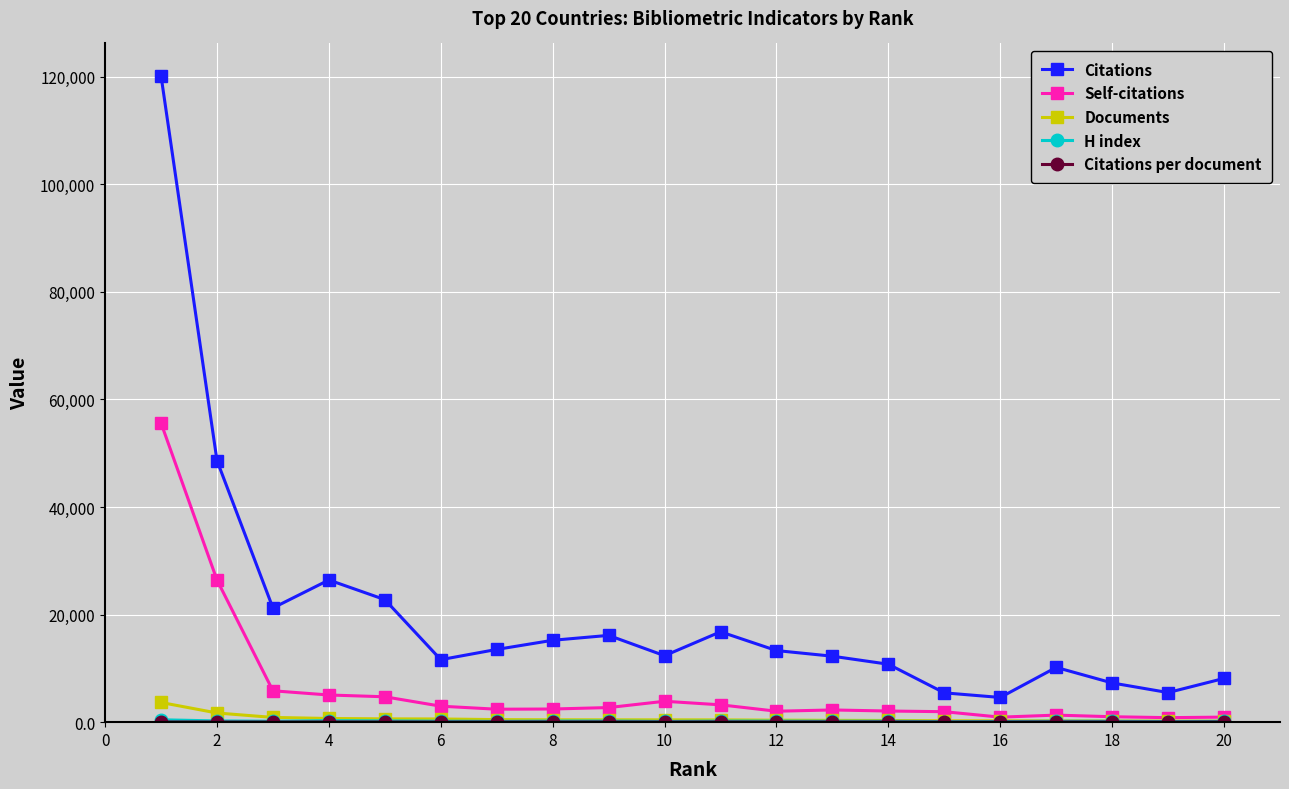

What is the value of the Citations point at the 17th from the left?

10183.0